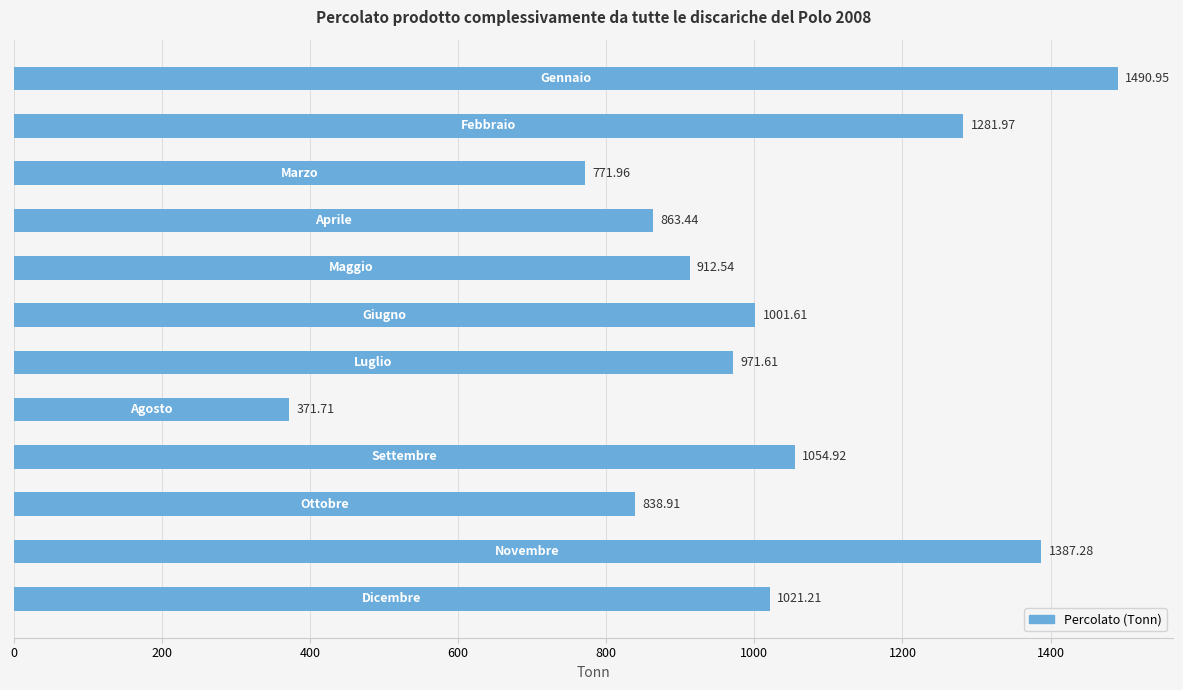

What is the sum of all values?

11968.1